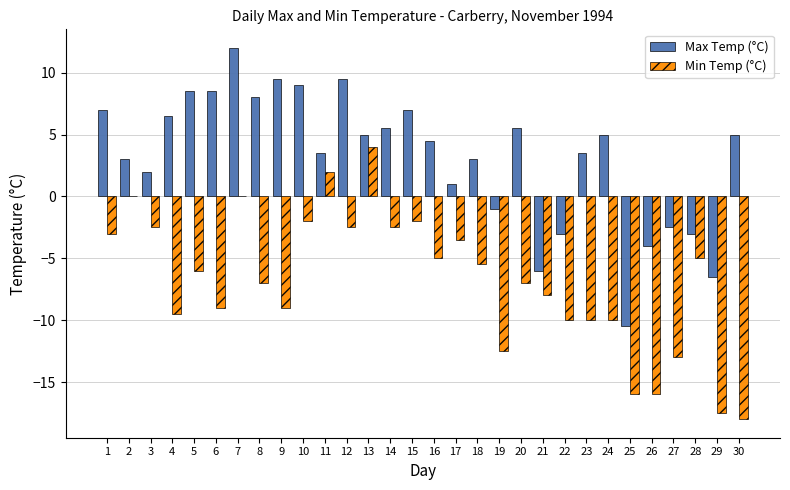

True or false: Min Temp (°C) has a value of -0.8 at 10.

False